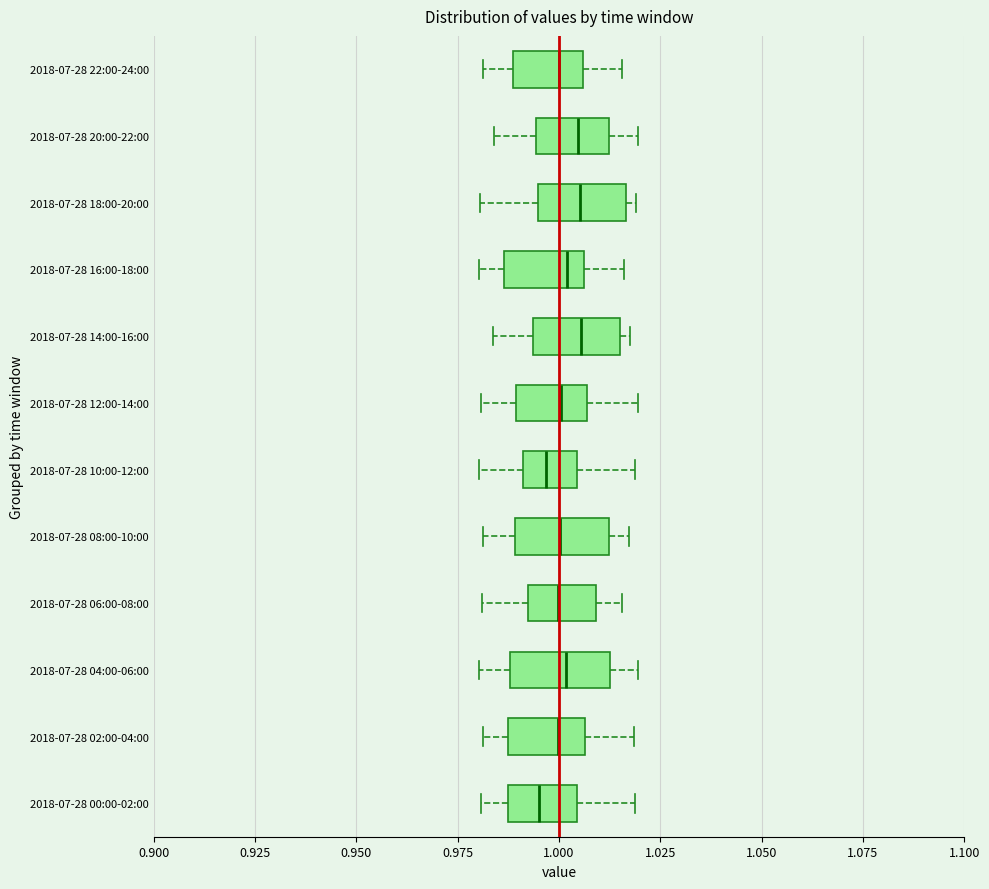

Where is the left edge of the box for 2018-07-28 12:00-14:00 on the x-axis? The values are not printed on the chart, so give them approximately, as read against the axis.

0.990